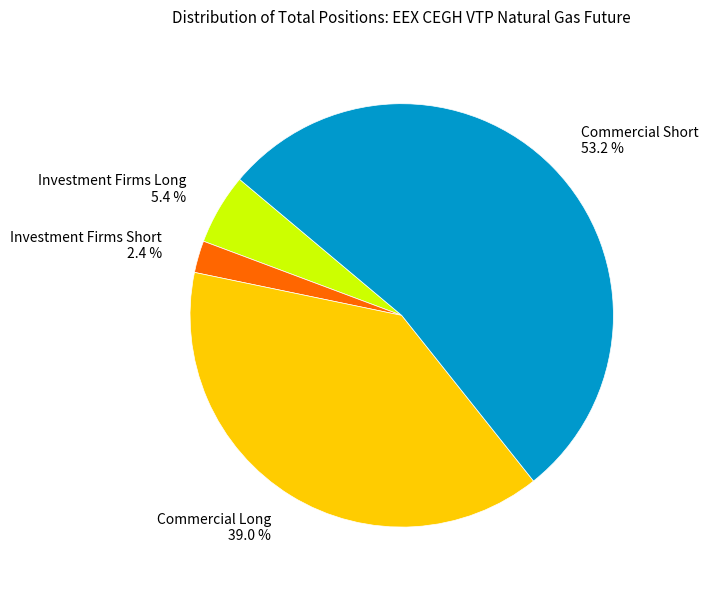

How many segments does this pie chart have?

4